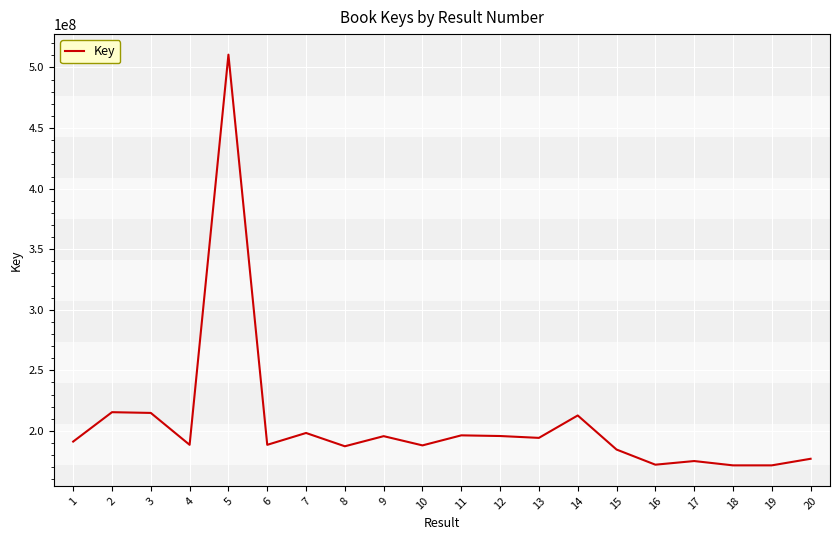

The value at 13 is 194291468. True or false?

True